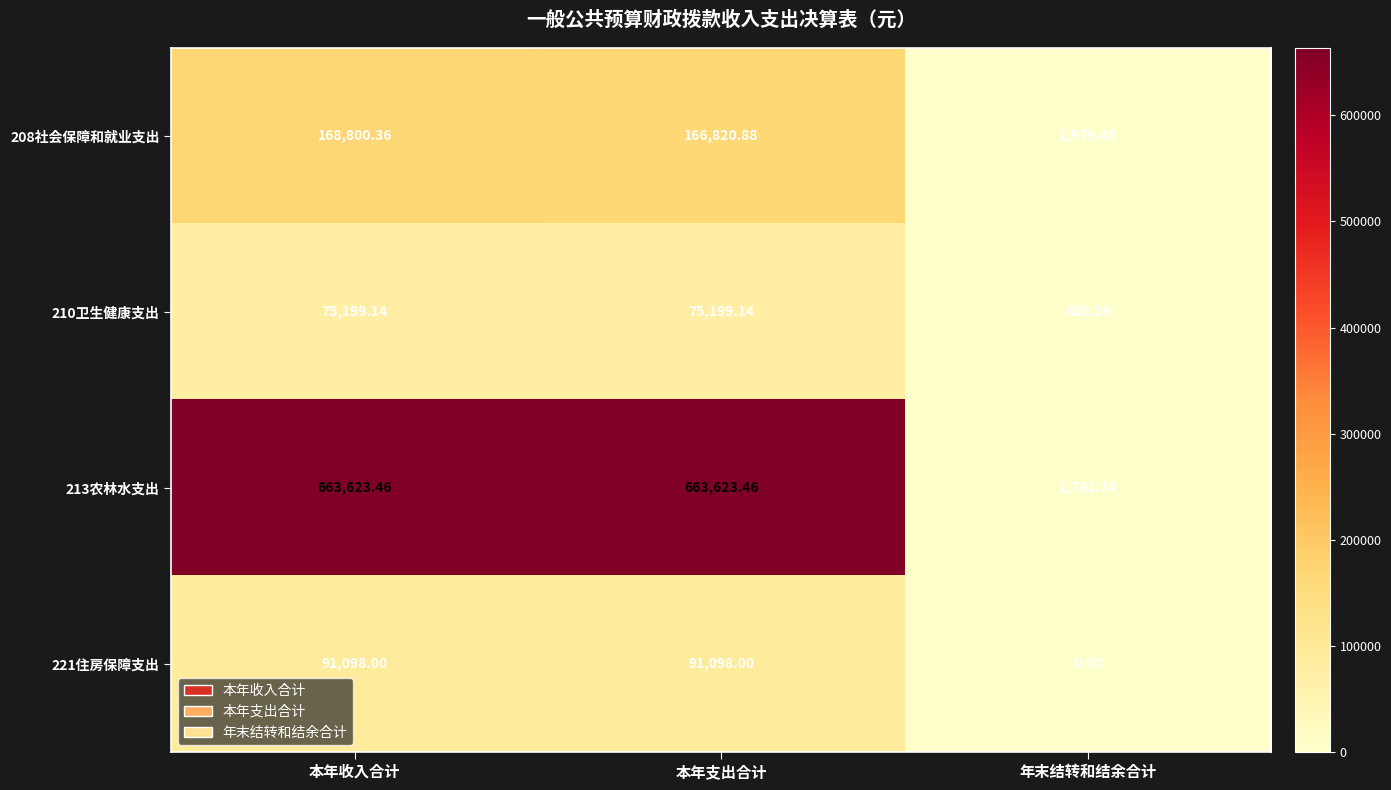

How many values in the 221住房保障支出 series are below 91098?

1